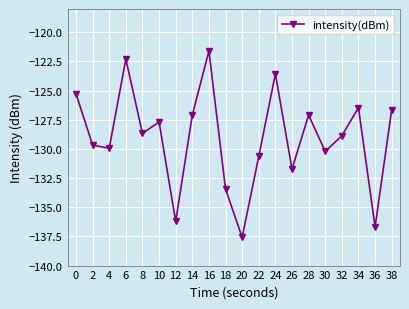

At which category does the chart reach its peak across all series?

16